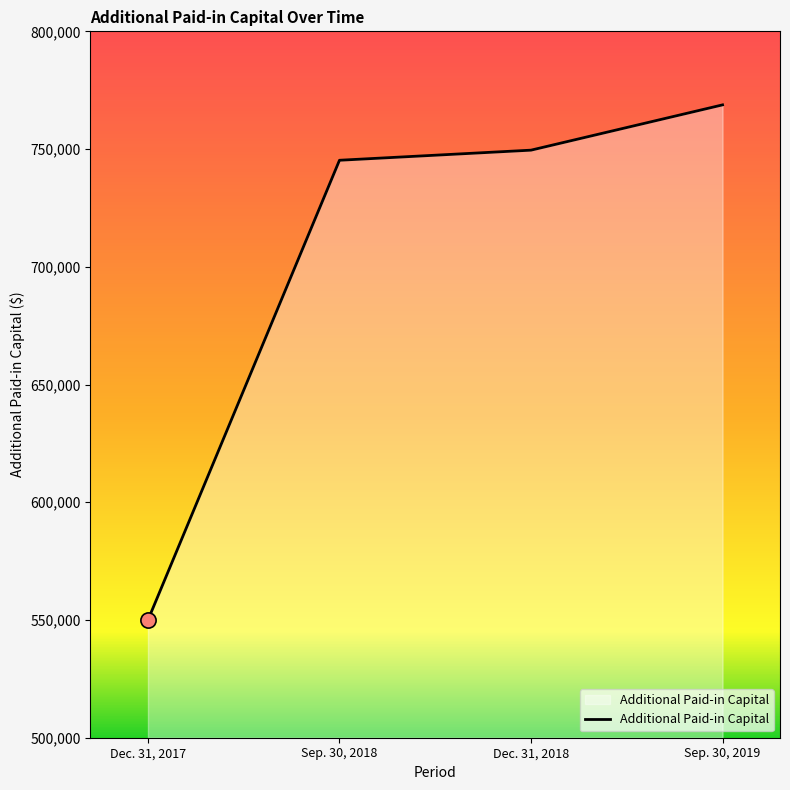

Between Sep. 30, 2019 and Sep. 30, 2018, which is larger?

Sep. 30, 2019